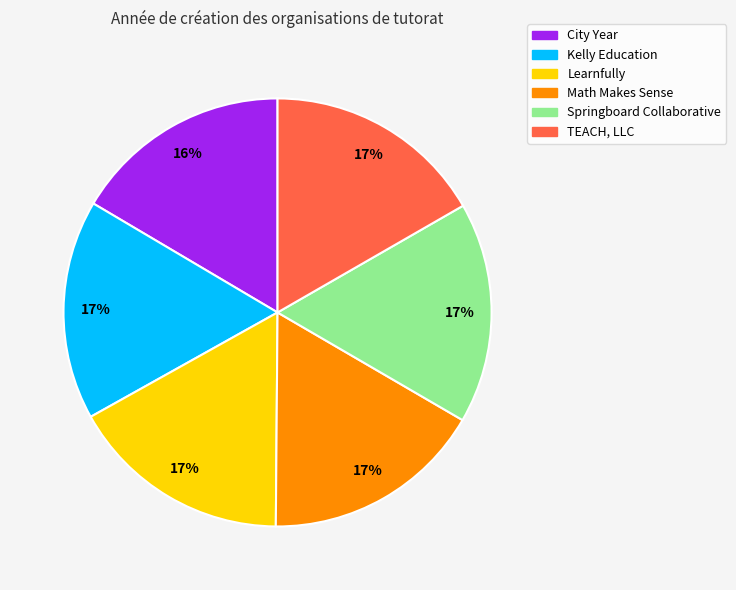

Is the sum of Learnfully and Kelly Education greater than half?

No